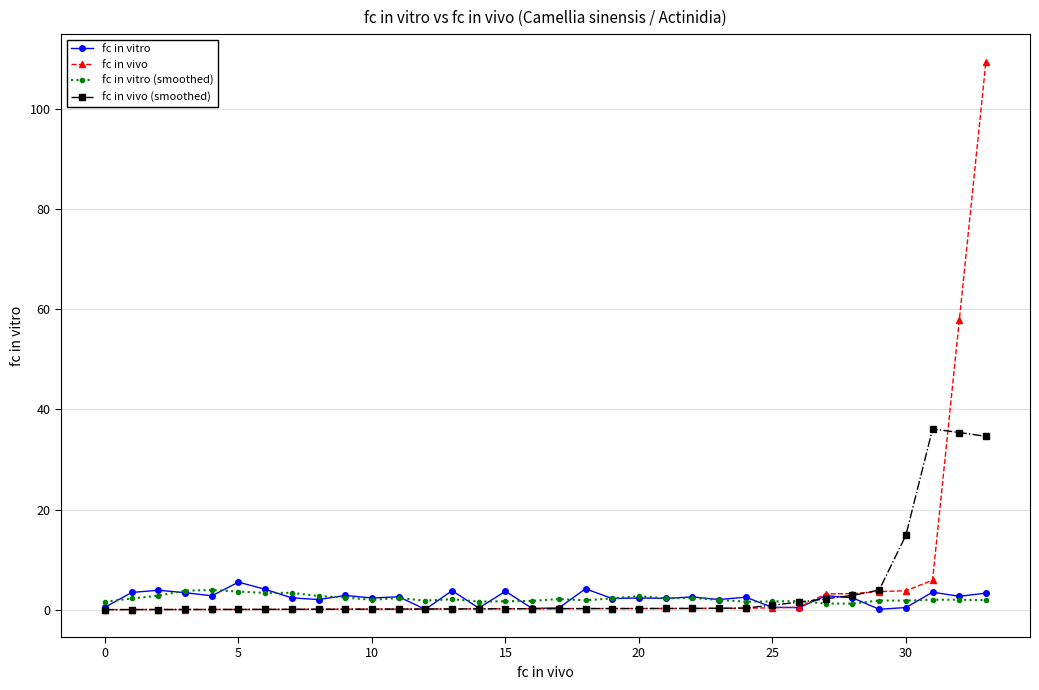

Which series has the widest spread of values?

fc in vivo